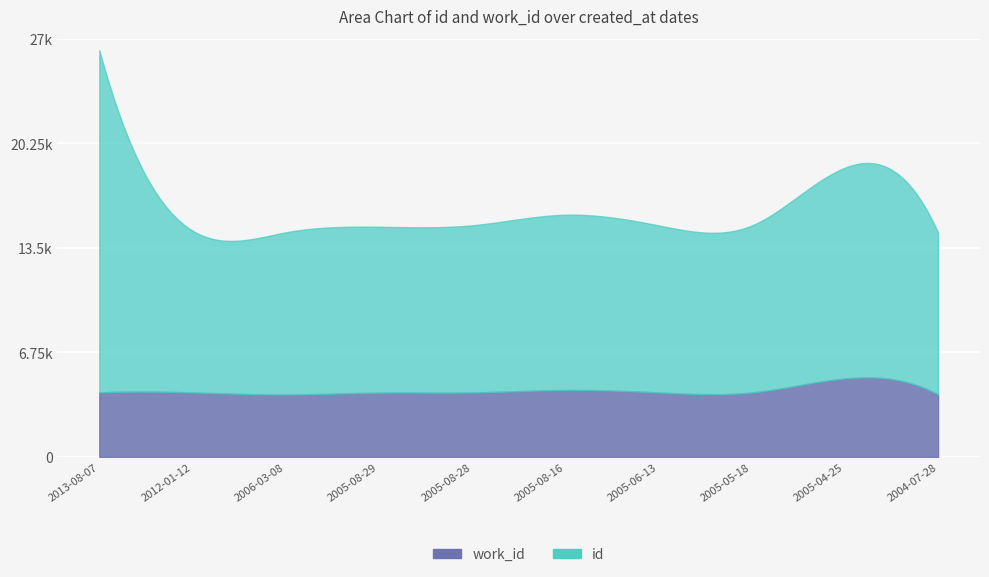

What is the average value of the work_id series?

4246